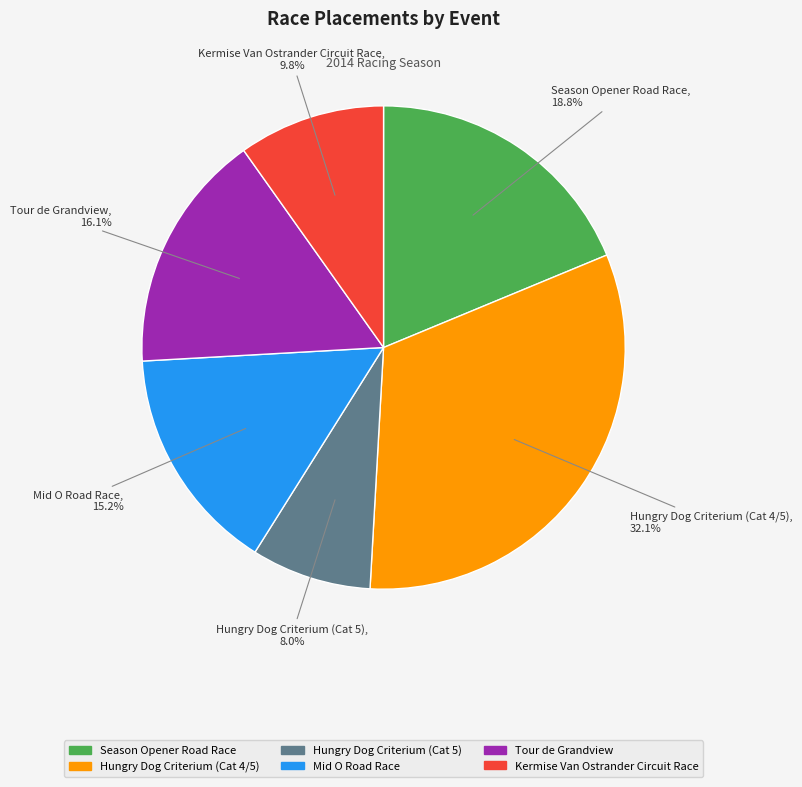

To the nearest percent, what is the difference between the largest and smallest slice percentages?

24%